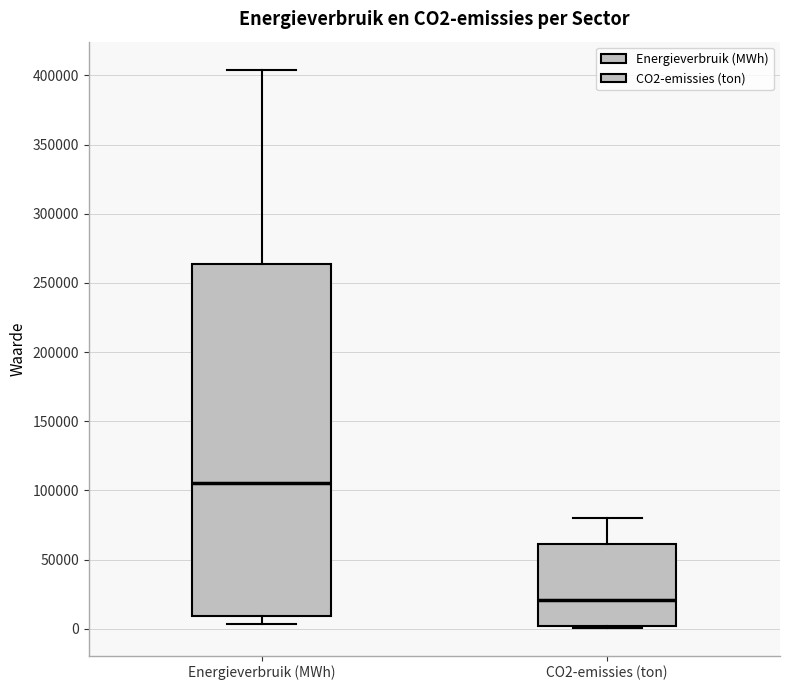

Comparing the boxes themselves (not the whiskers), which one is the tallest?

Energieverbruik (MWh)